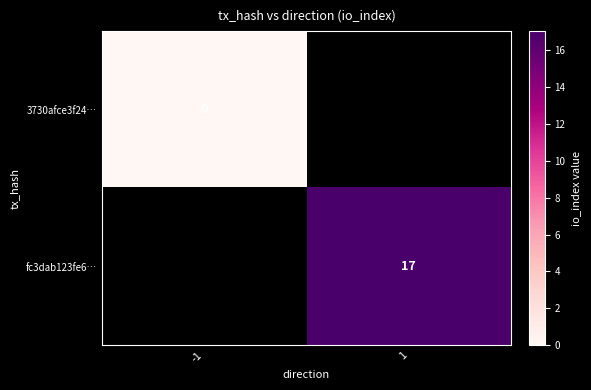

True or false: fc3dab123fe6… has a value of 17 at 1.

True